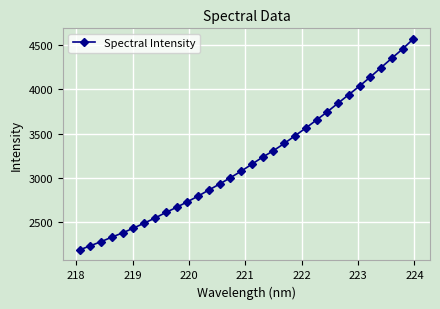

What is the value of the 7th point from the left?

2487.9